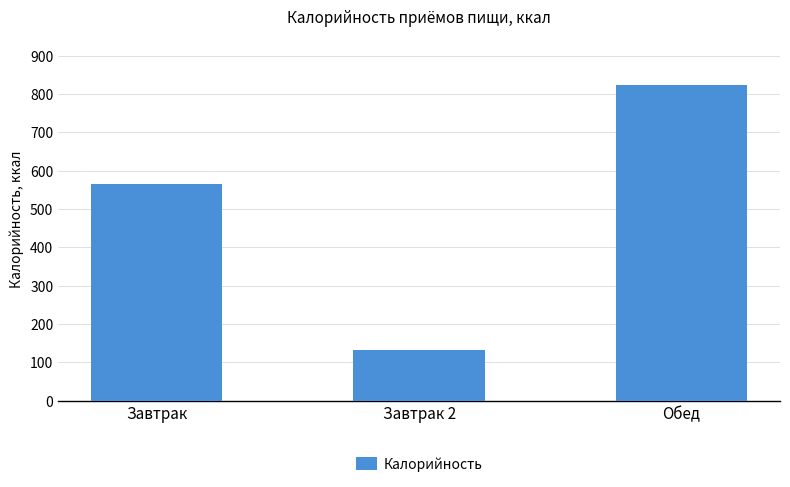

What is the change in value from Завтрак to Завтрак 2?

-434